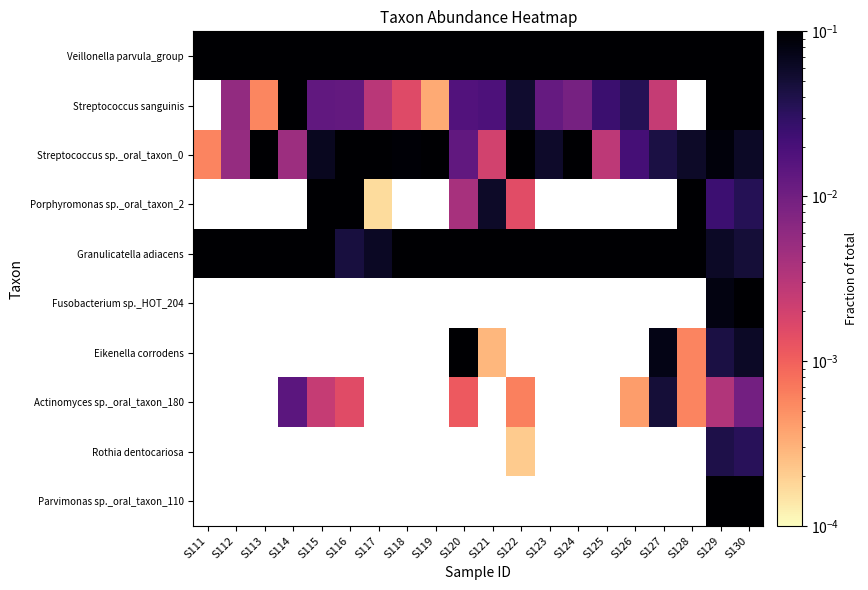

Which series has the largest total across all categories?

Veillonella parvula_group